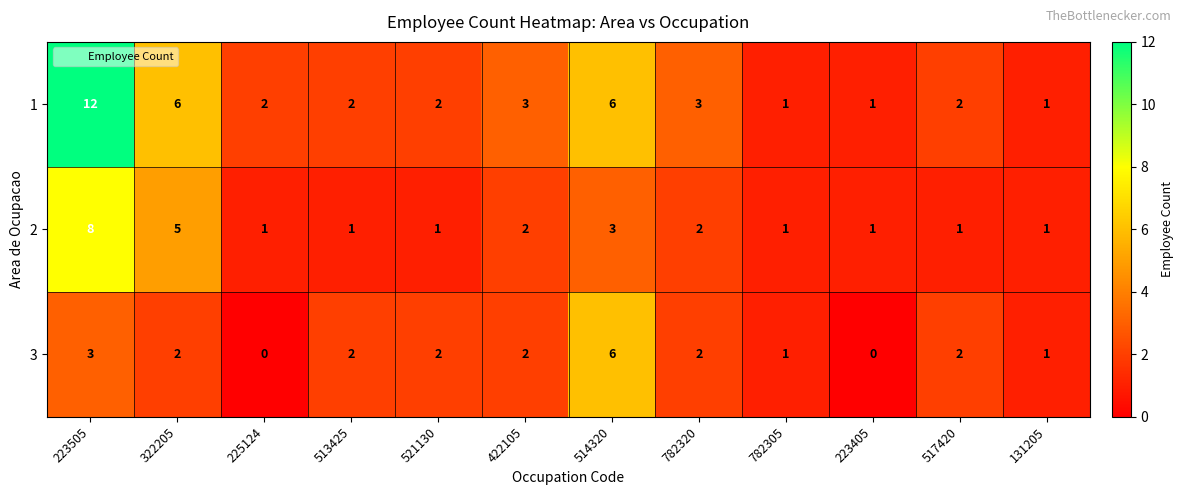

Which category has the highest value in the 1 series?

223505